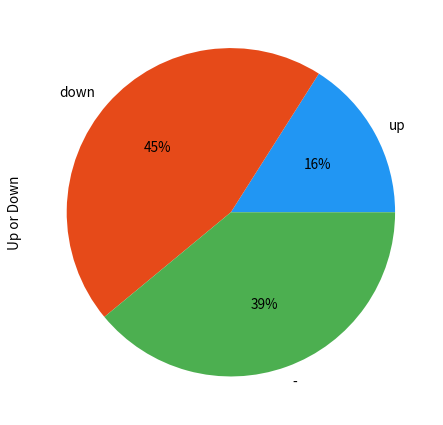

How many segments does this pie chart have?

3